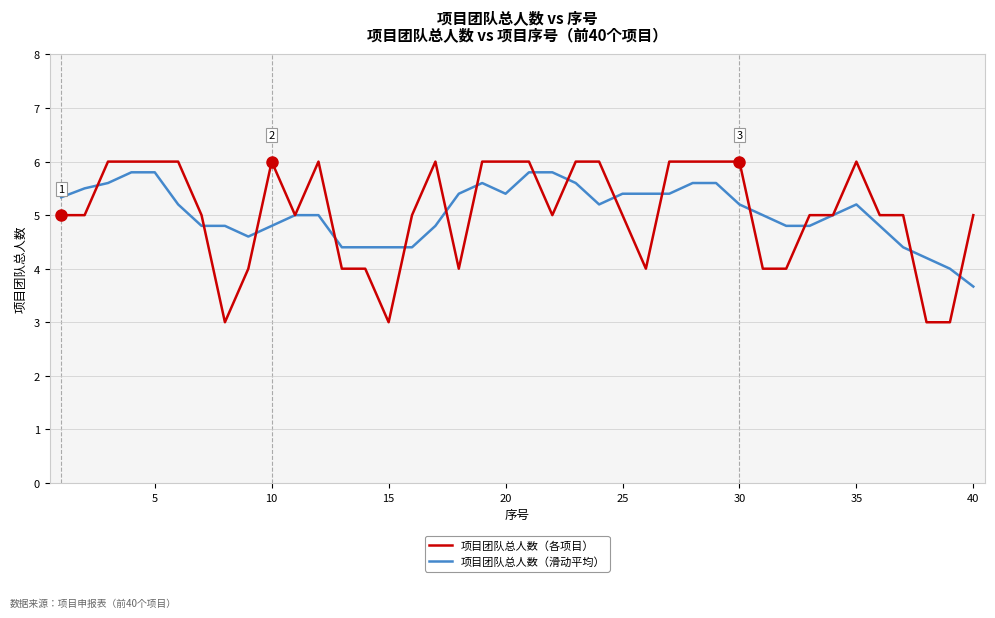

Does the chart have visible grid lines?

Yes